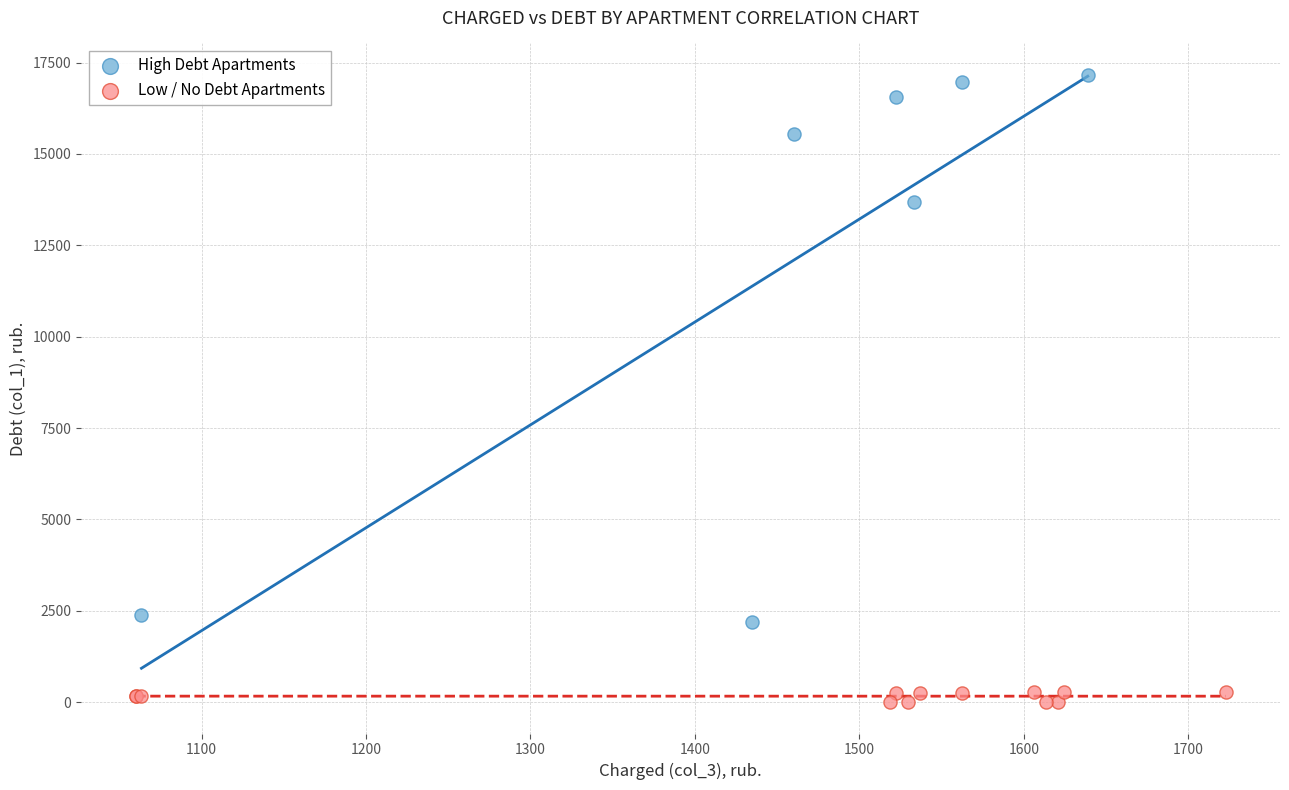

Which series reaches the maximum Y coordinate?

High Debt Apartments